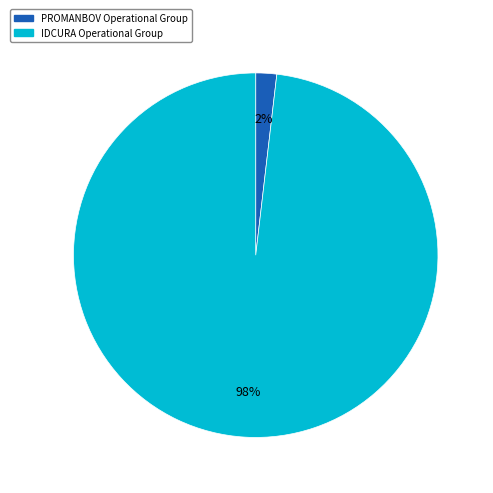

How many slices are in this pie chart?

2